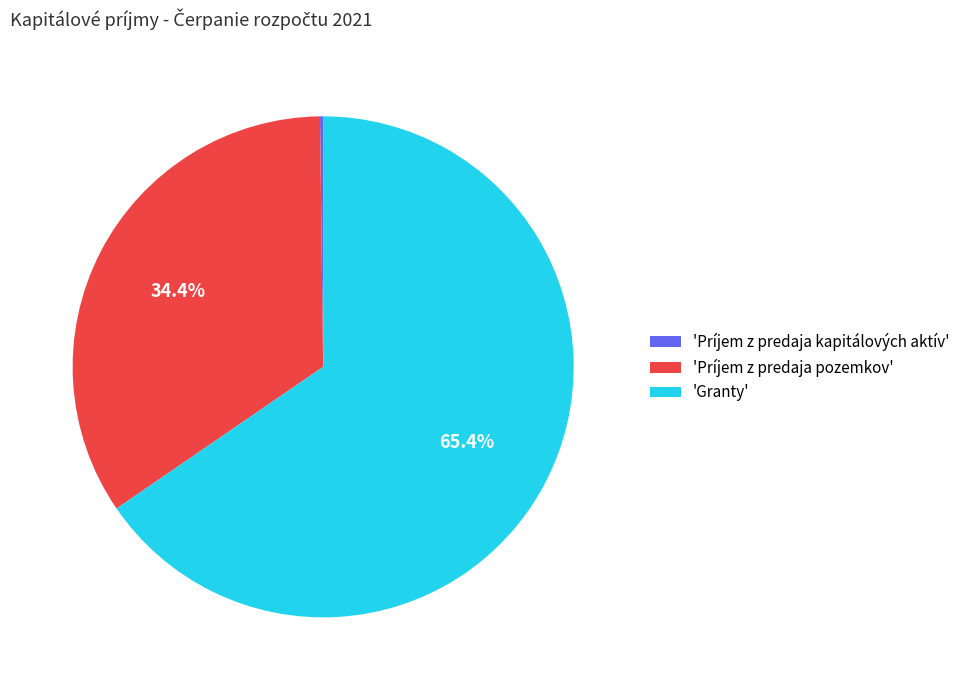

Which has a higher value, 'Príjem z predaja pozemkov' or 'Granty'?

'Granty'